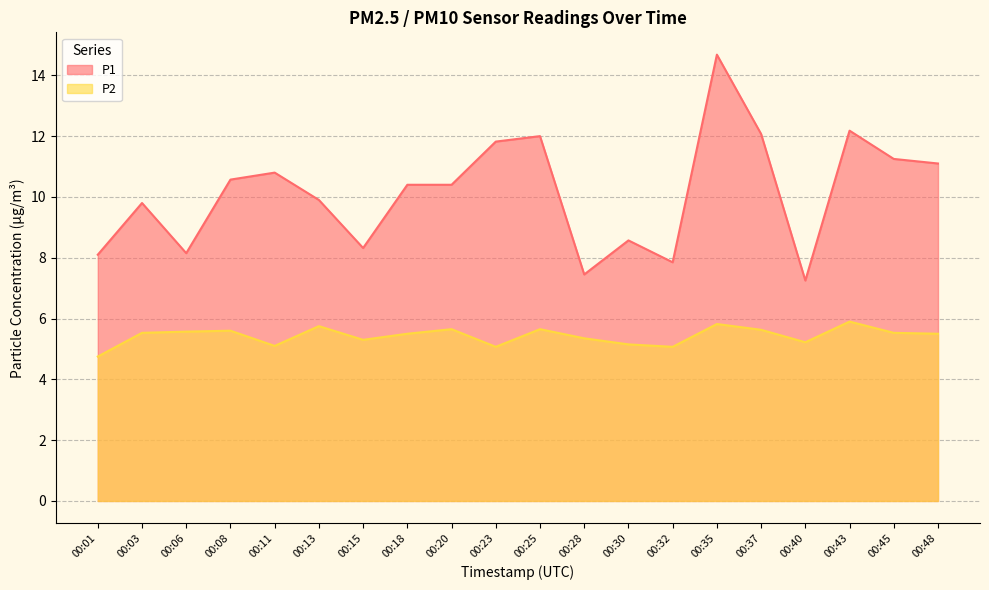

Rank the series at 00:28 from lowest to highest value.

P2, P1